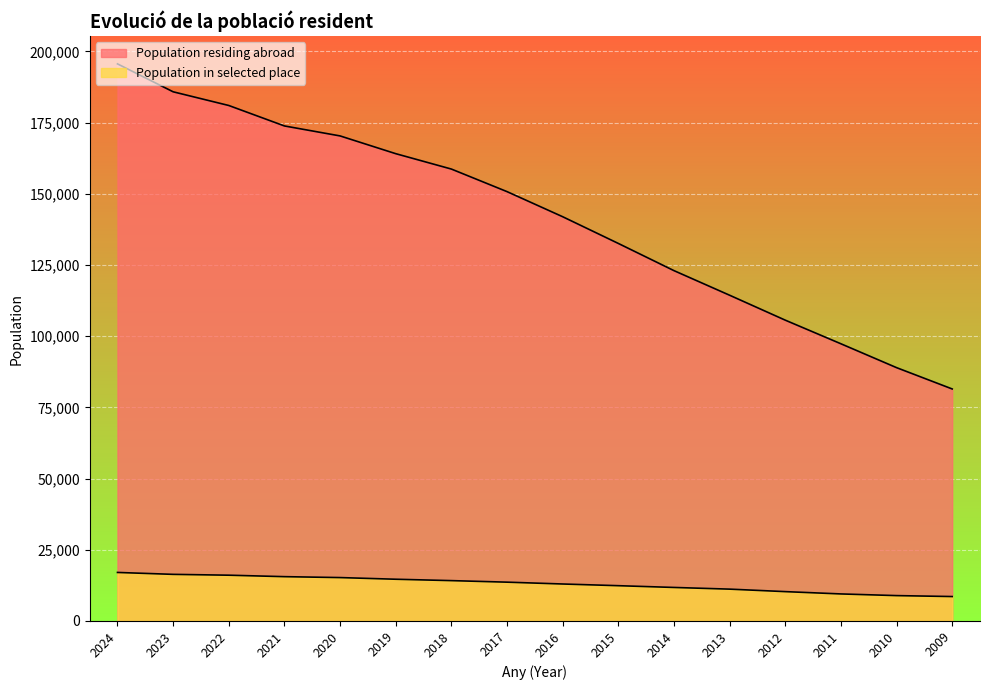

What is the difference between the maximum and second lowest values in the Population residing abroad series?

106678